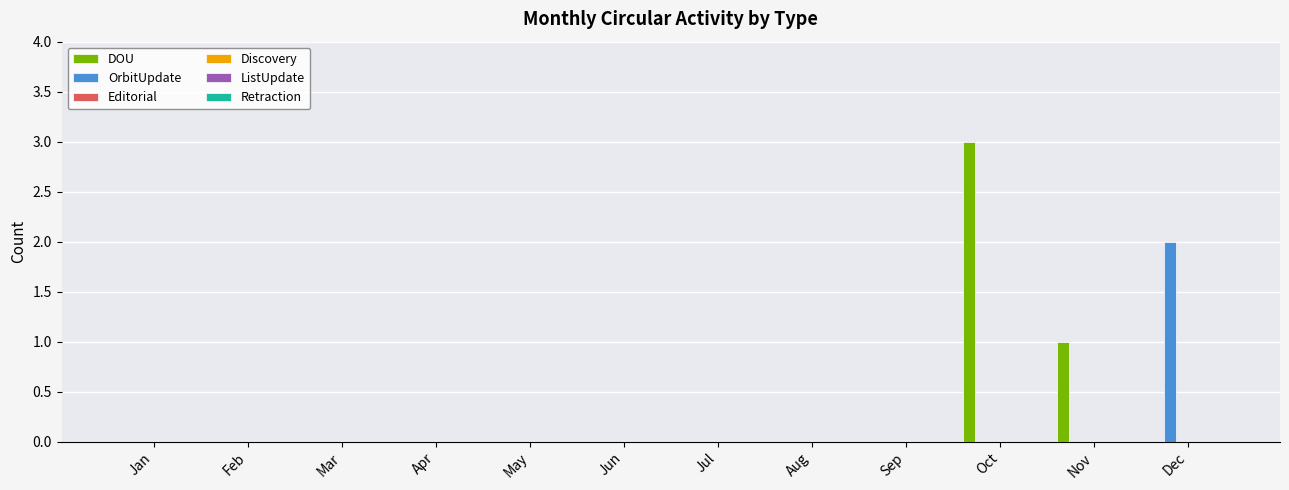

What is the greatest value displayed?

3